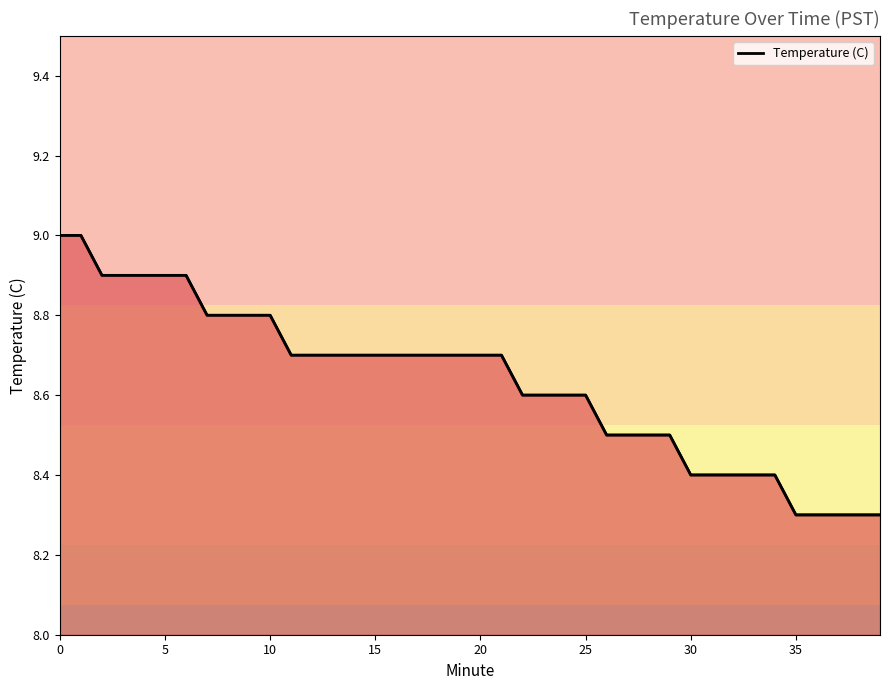

The value at 14 is 8.7. True or false?

True